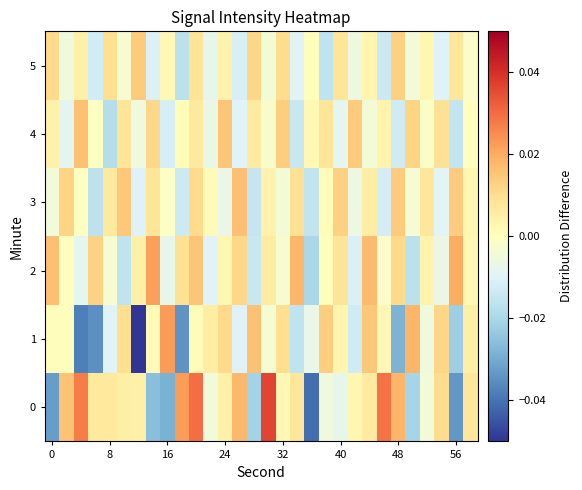

Reading left to right, transcribe all the data shown in this chart.

0: -0.0	0.0	0.0	0.0	0.0	0.0	0.0	-0.0	-0.0	0.0	0.0	-0.0	0.0	0.0	-0.0	0.0	0.0	0.0	-0.0	-0.0	-0.0	0.0	0.0	0.0	0.0	-0.0	-0.0	0.0	-0.0	0.0
1: 0.0	0.0	-0.0	-0.0	-0.0	0.0	-0.1	0.0	0.0	-0.0	0.0	0.0	0.0	-0.0	0.0	-0.0	0.0	-0.0	-0.0	0.0	0.0	-0.0	0.0	0.0	-0.0	0.0	-0.0	0.0	-0.0	0.0
2: 0.0	0.0	-0.0	0.0	-0.0	-0.0	0.0	0.0	-0.0	0.0	0.0	-0.0	0.0	0.0	-0.0	0.0	-0.0	0.0	-0.0	0.0	0.0	-0.0	0.0	-0.0	0.0	-0.0	0.0	-0.0	0.0	0.0
3: -0.0	0.0	-0.0	-0.0	0.0	0.0	-0.0	0.0	-0.0	-0.0	0.0	0.0	-0.0	0.0	-0.0	0.0	-0.0	0.0	-0.0	0.0	0.0	-0.0	0.0	-0.0	0.0	-0.0	0.0	-0.0	0.0	0.0
4: 0.0	-0.0	0.0	-0.0	-0.0	0.0	-0.0	0.0	-0.0	0.0	0.0	-0.0	0.0	-0.0	0.0	-0.0	0.0	-0.0	0.0	0.0	-0.0	0.0	-0.0	0.0	-0.0	0.0	-0.0	0.0	-0.0	0.0
5: 0.0	-0.0	0.0	-0.0	0.0	-0.0	0.0	-0.0	0.0	-0.0	0.0	-0.0	0.0	-0.0	0.0	-0.0	0.0	-0.0	0.0	-0.0	0.0	-0.0	0.0	-0.0	0.0	-0.0	0.0	-0.0	0.0	-0.0